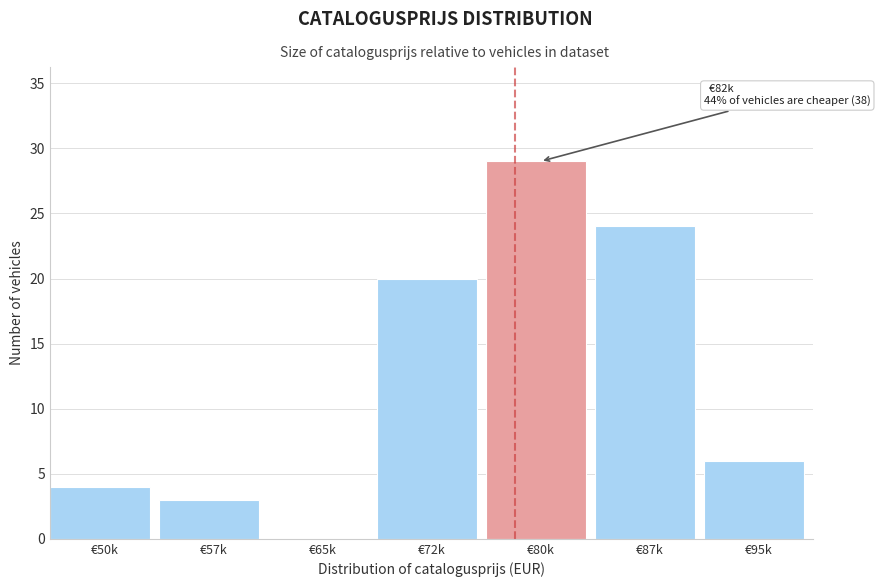

Reading left to right, what are all the values shown in this chart?

€50k=4	€57k=3	€65k=0	€72k=20	€80k=29	€87k=24	€95k=6